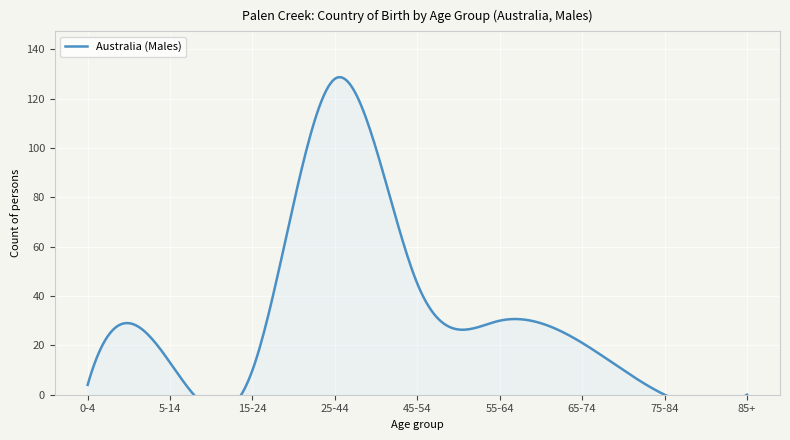

At which category does the chart reach its peak across all series?

25-44